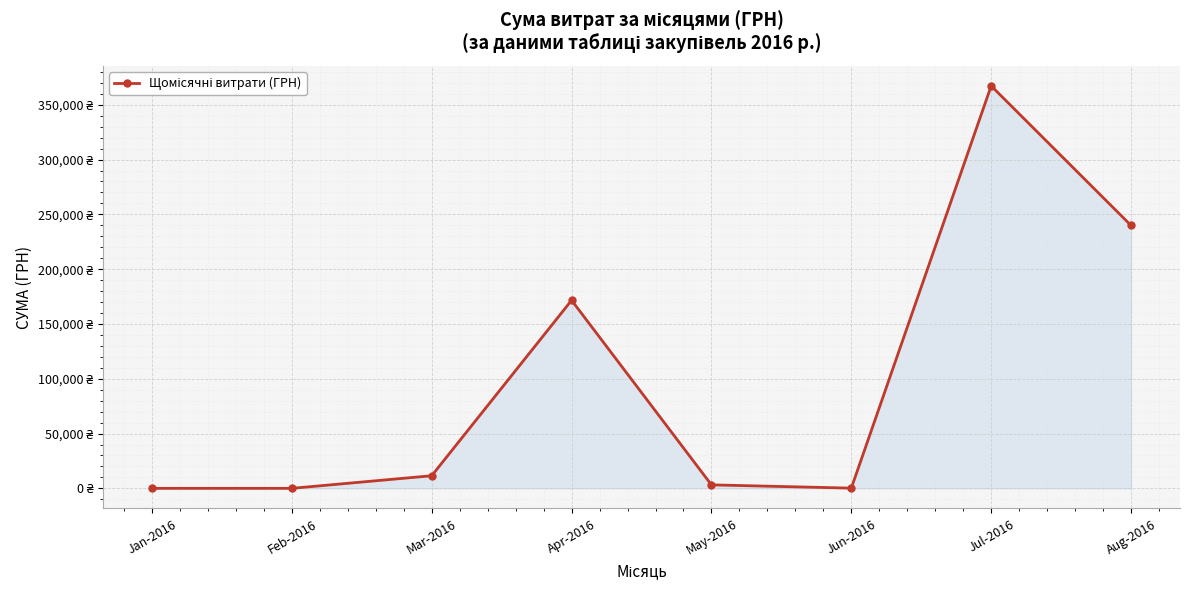

Is this an area chart (filled region under the line)?

Yes